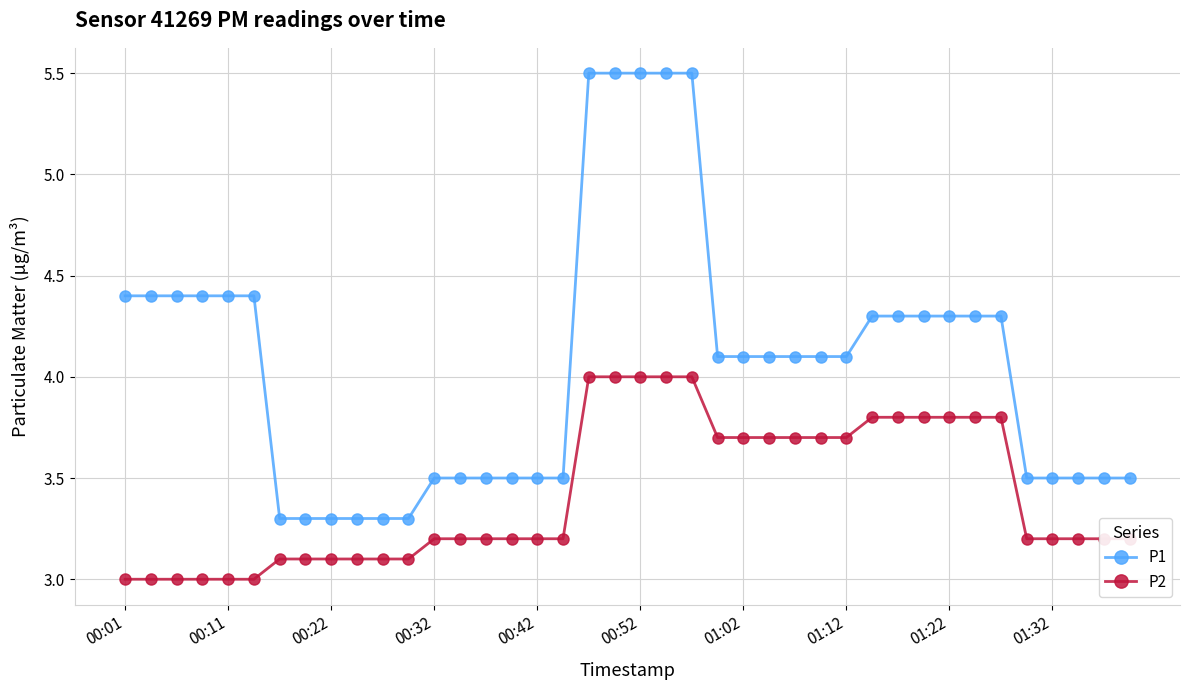

List the series in order of their peak value, highest first.

P1, P2